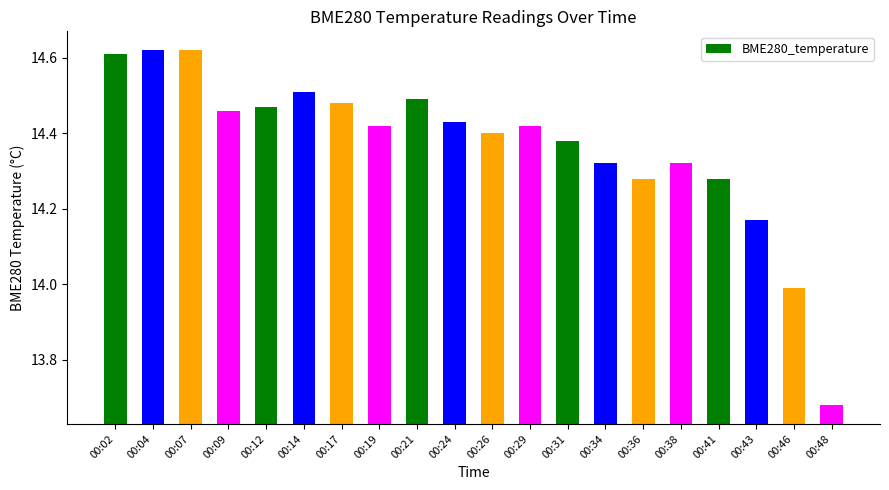

The value at 00:34 is 3.7. True or false?

False